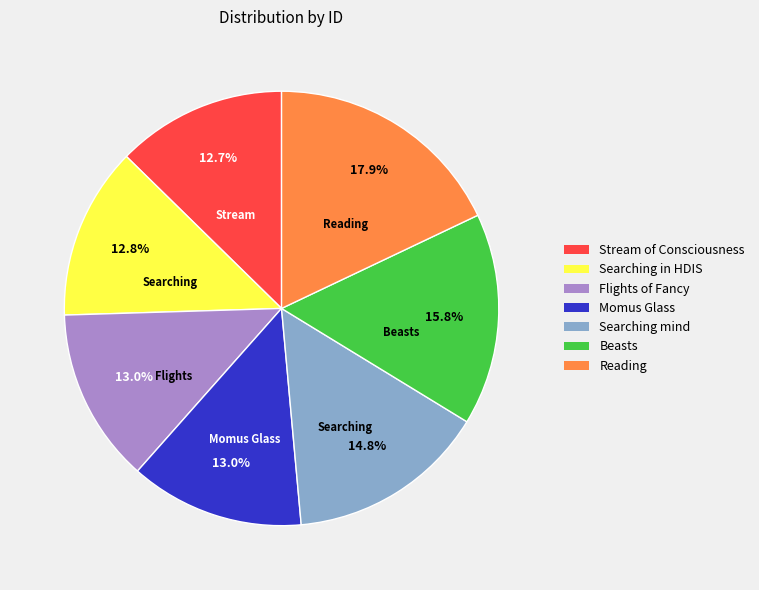

Count the number of slices in the pie.

7